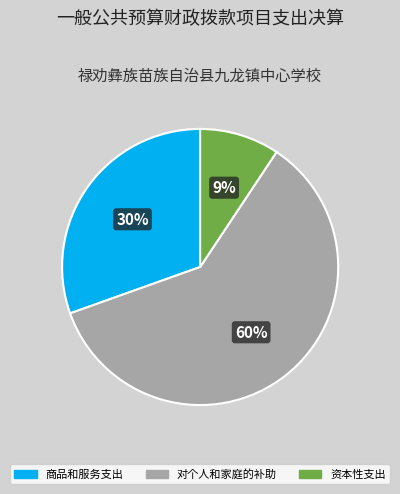

Do 对个人和家庭的补助 and 资本性支出 together represent more than half of the pie?

Yes